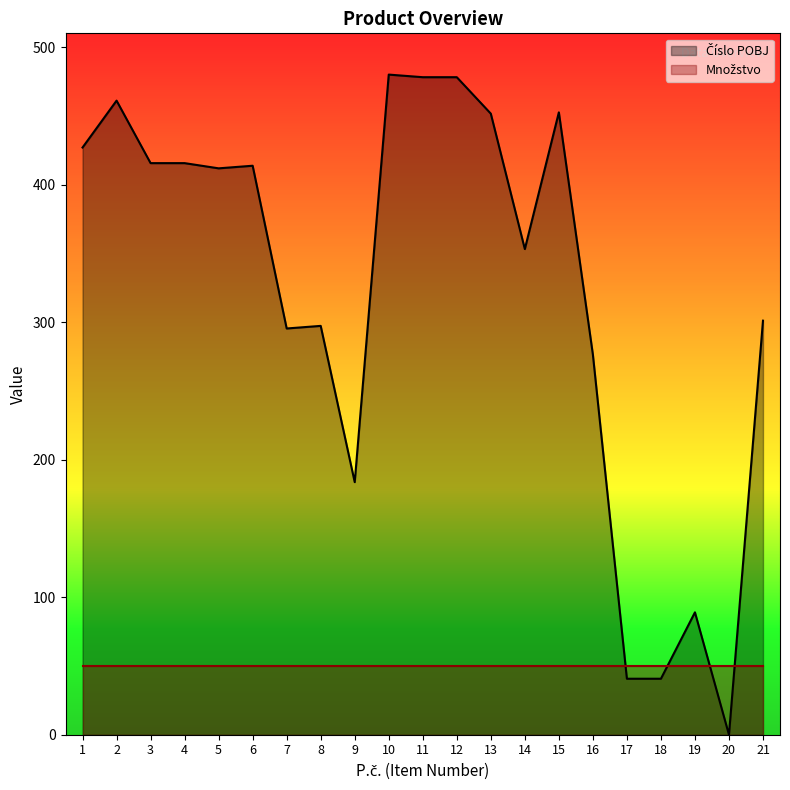

Reading right to left, list all the values displayed in this chart.

21=301.1	20=0.0	19=89.0	18=40.7	17=40.7	16=276.4	15=452.5	14=353.1	13=451.6	12=478.1	11=478.1	10=480.0	9=183.7	8=297.3	7=295.4	6=413.7	5=411.8	4=415.6	3=415.6	2=461.1	1=427.0